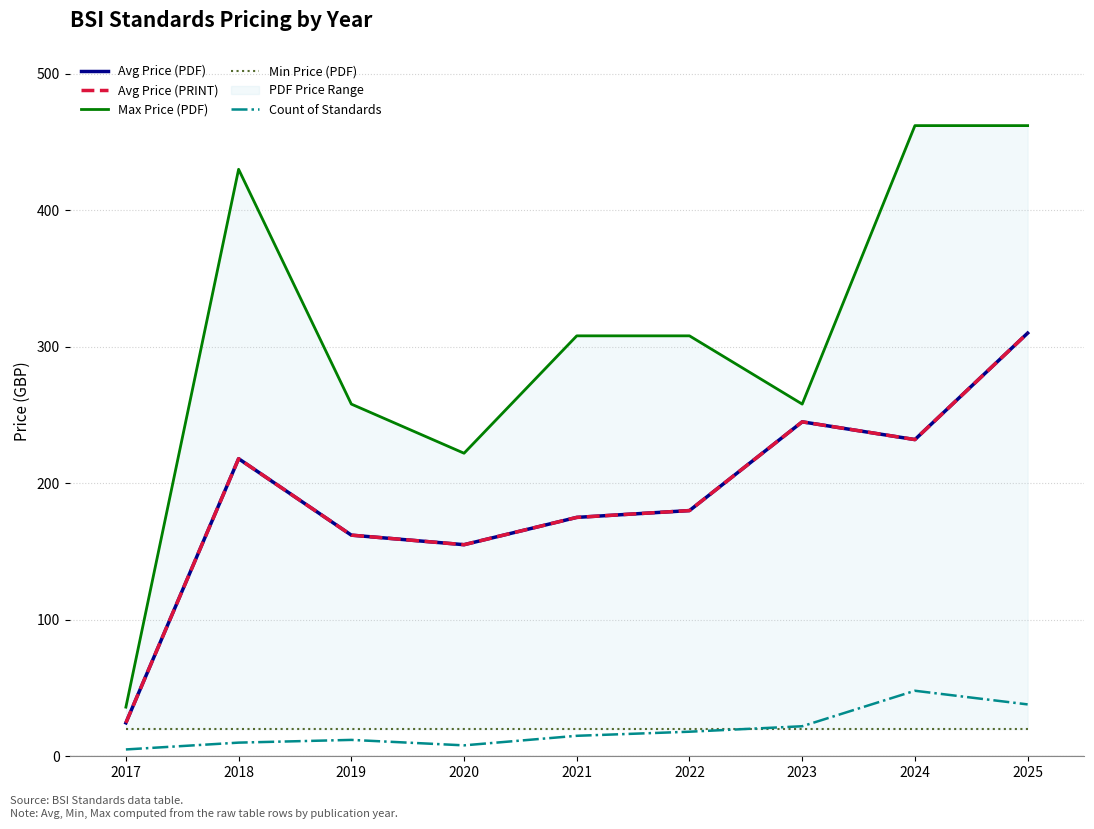

What is the value of the Avg Price (PDF) point at the 5th from the left?

175.0